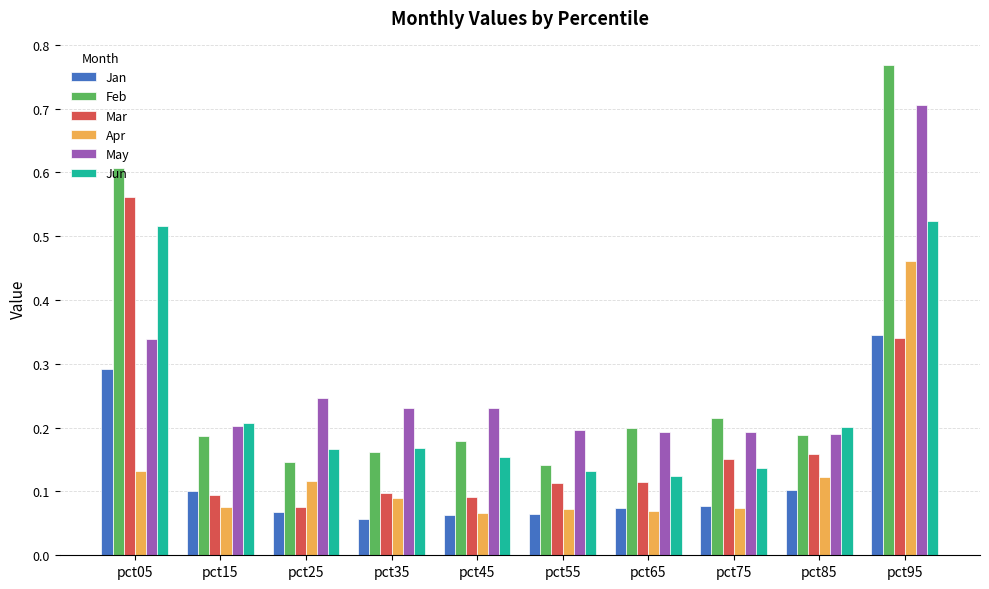

How many Jan values are between 0 and 1?

10